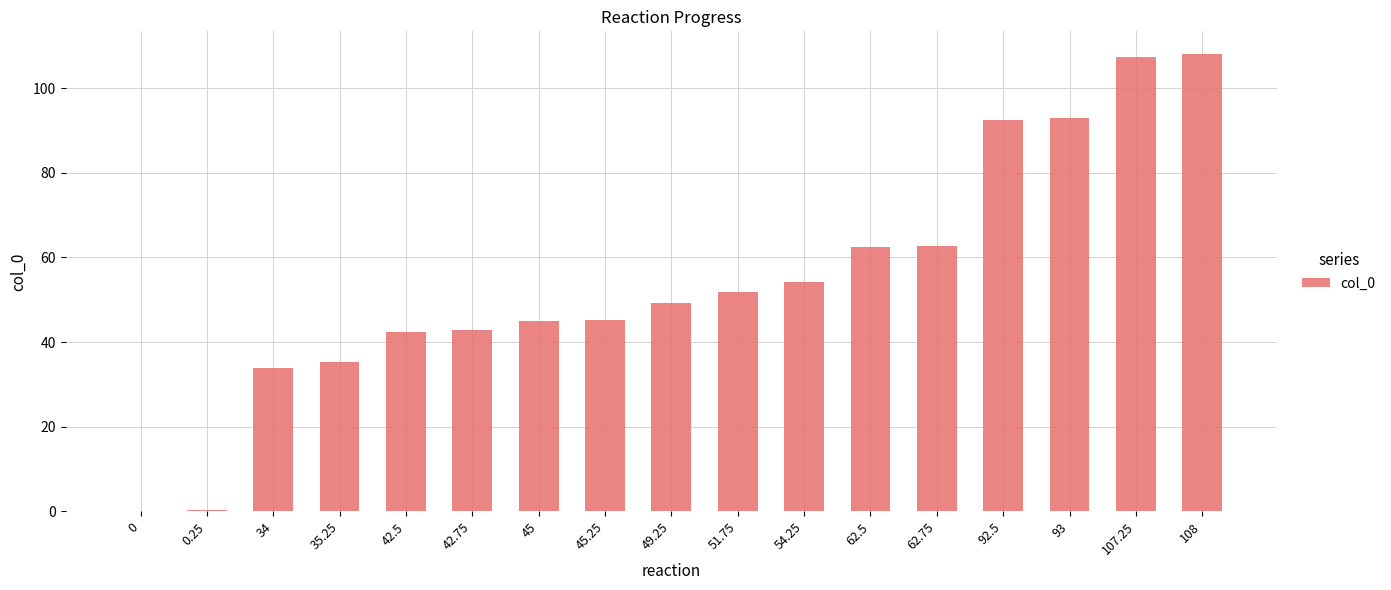

Is it true that the value at 62.75 is 62.8?

True